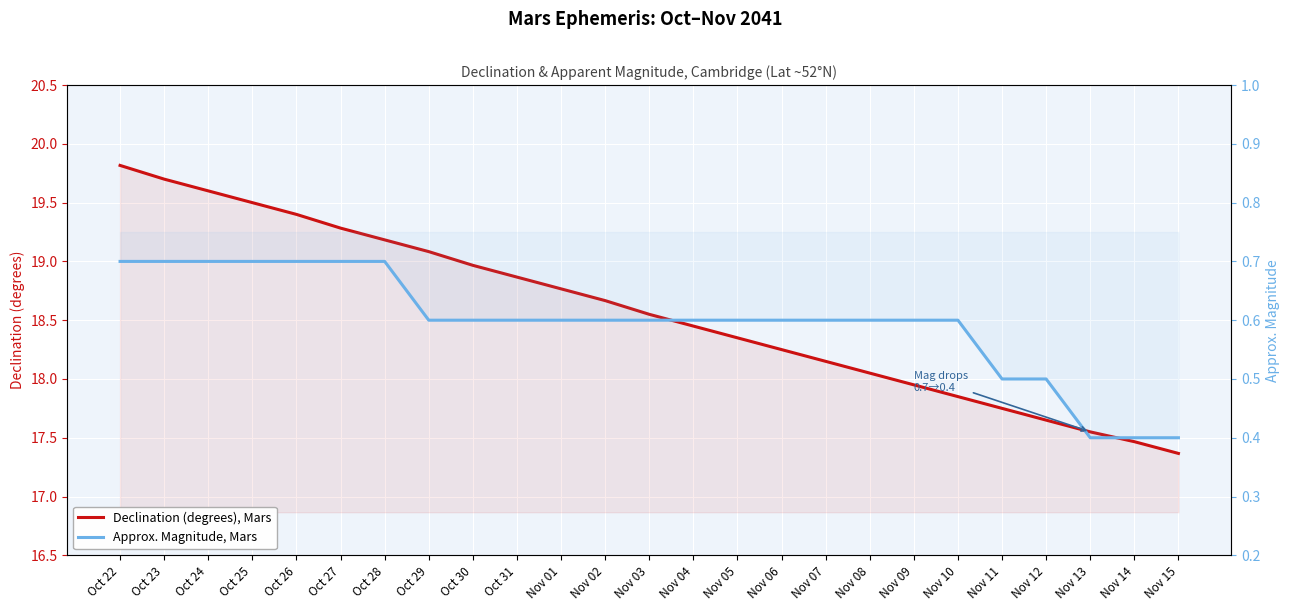

What is the difference between the maximum and second lowest values in the Declination (degrees), Mars series?

2.4